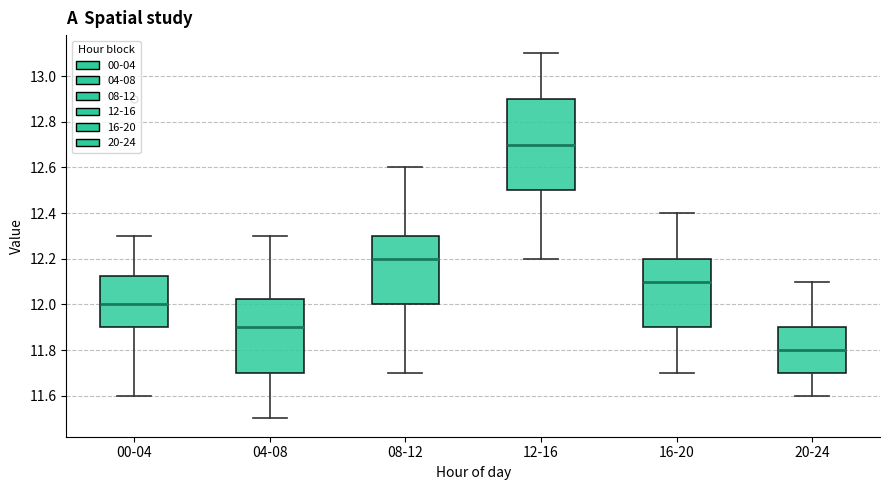

Where is the lower edge of the box for 08-12 on the y-axis? The values are not printed on the chart, so give them approximately, as read against the axis.

12.00